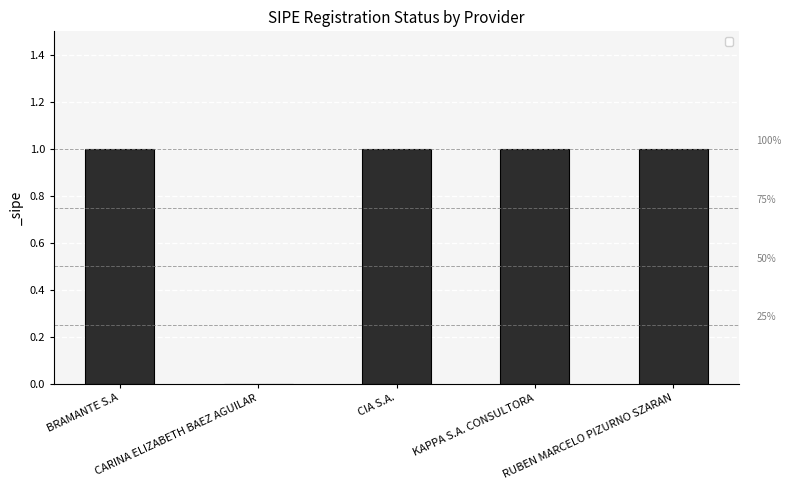

At which category does the chart reach its peak across all series?

BRAMANTE S.A